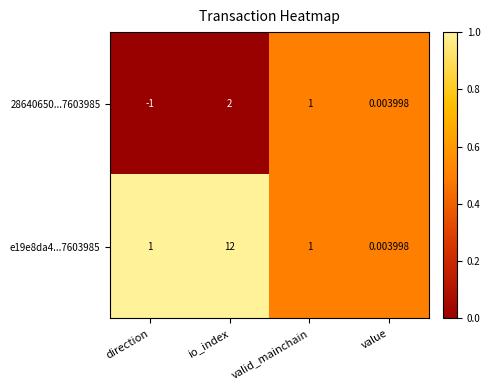

At which category is the sum across all series the highest?

io_index